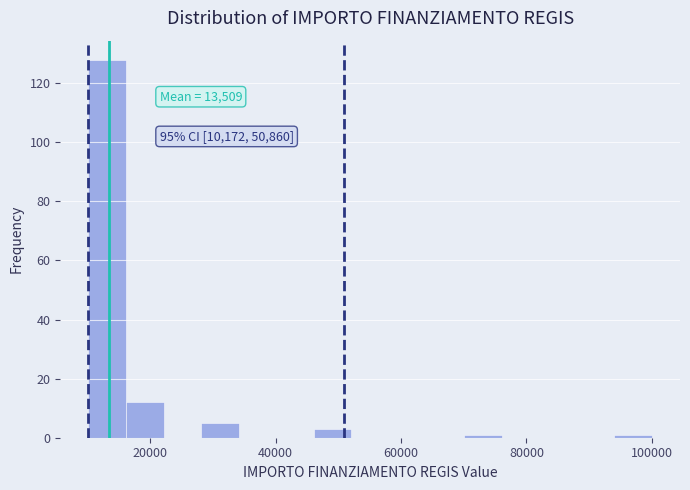

Read against the x-axis, roughly where is the centre of the tallest bar?

14000